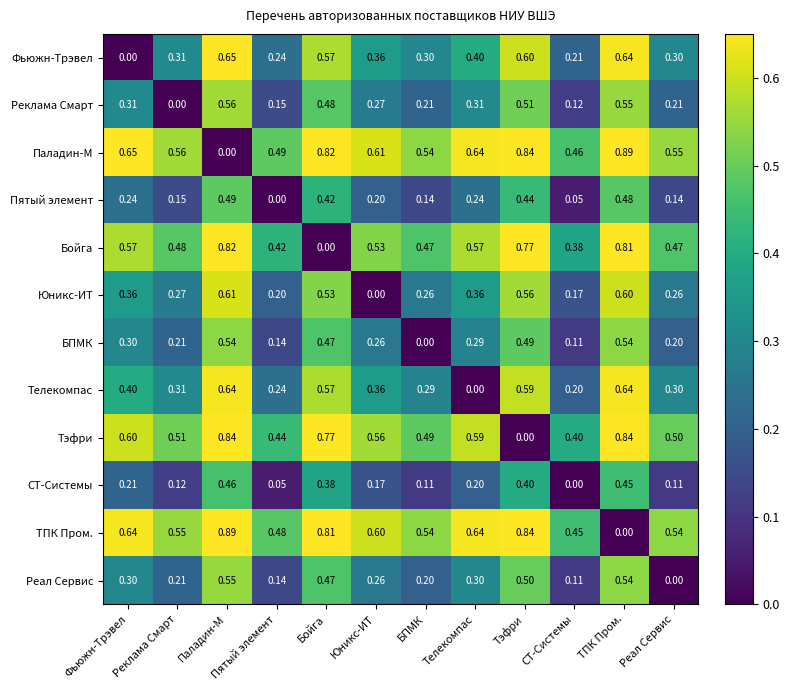

At Паладин-М, list the series in order from largest to smallest.

ТПК Пром., Тэфри, Бойга, Фьюжн-Трэвел, Телекомпас, Юникс-ИТ, Реклама Смарт, Реал Сервис, БПМК, Пятый элемент, СТ-Системы, Паладин-М